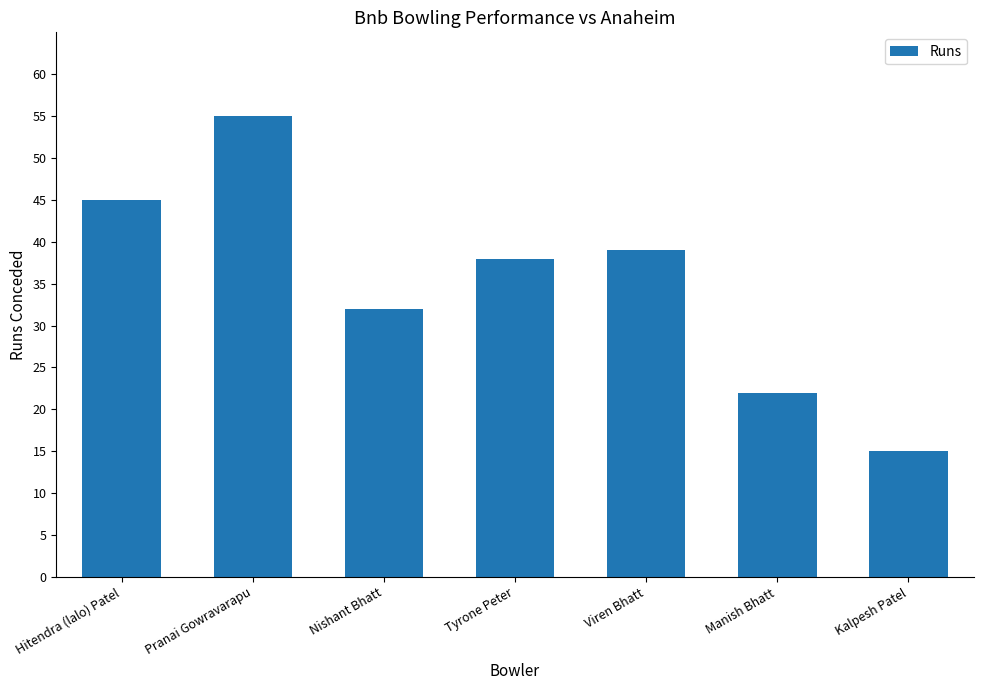

List the labels in order of value, largest first.

Pranai Gowravarapu, Hitendra (lalo) Patel, Viren Bhatt, Tyrone Peter, Nishant Bhatt, Manish Bhatt, Kalpesh Patel